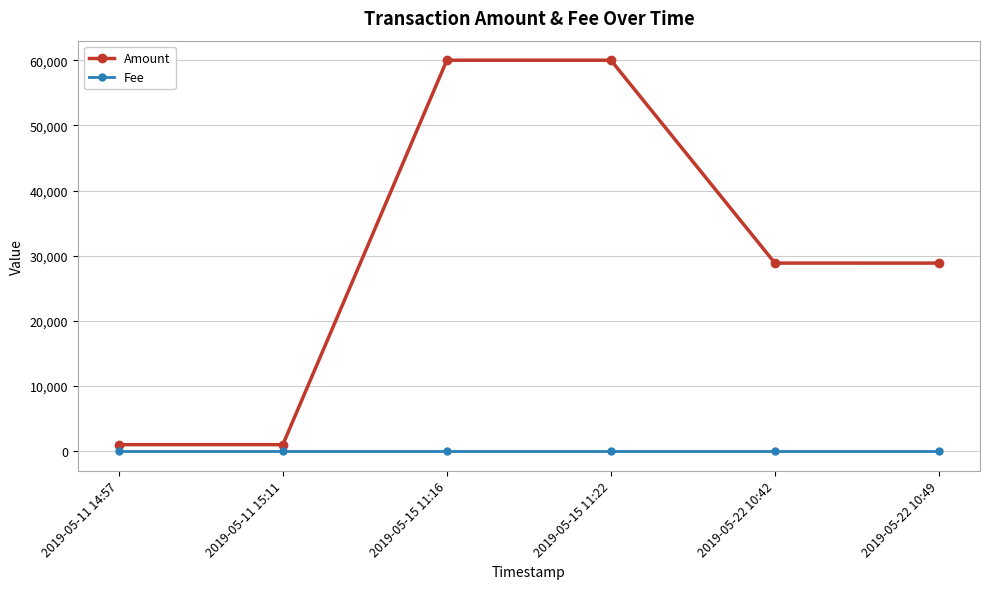

The Fee series shows 1 at 2019-05-22 10:49. True or false?

True